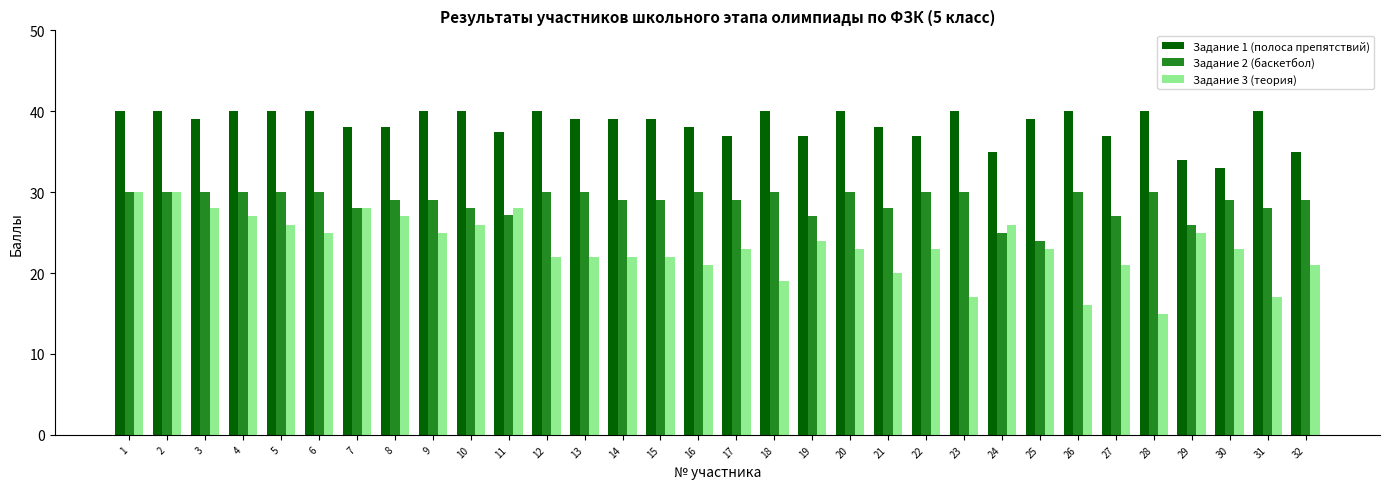

Read the Задание 1 (полоса препятствий) value at 2.

40.0